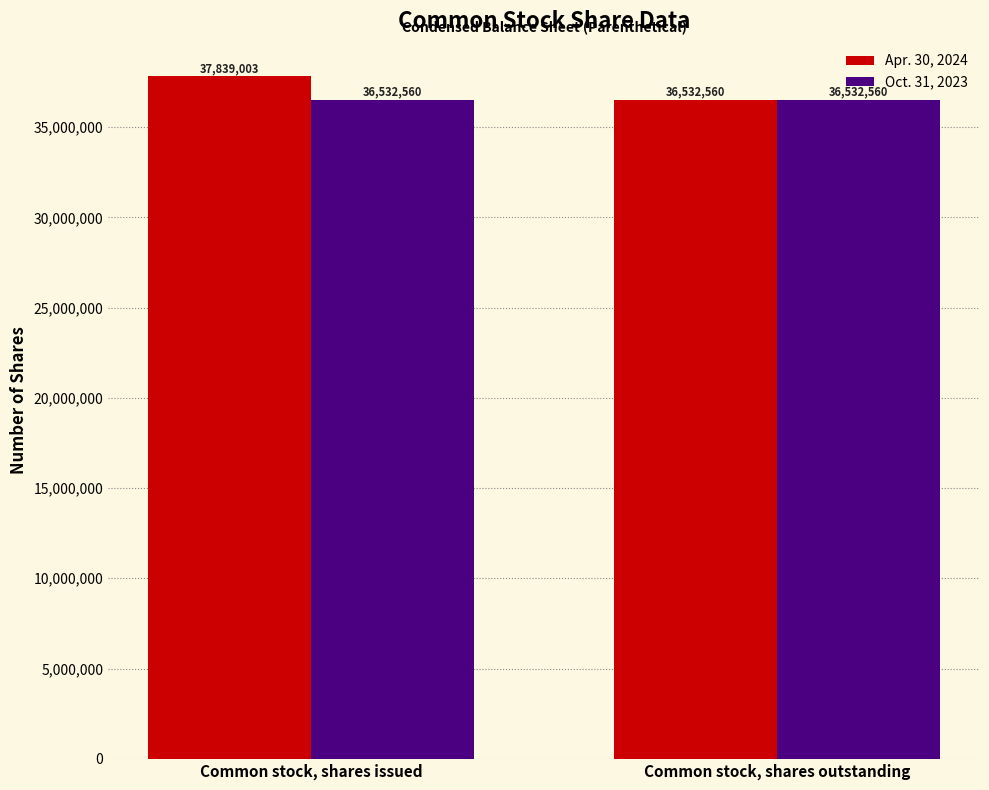

Rank the series by their maximum value, from lowest to highest.

Oct. 31, 2023, Apr. 30, 2024